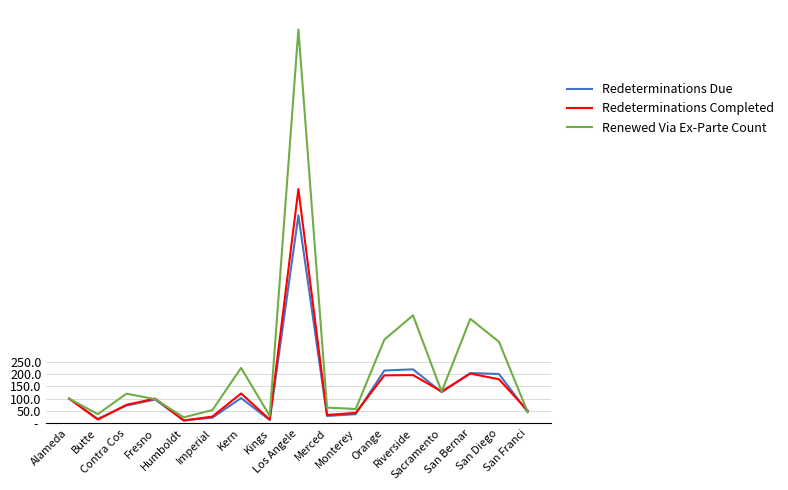

What are all the series names shown in the legend?

Redeterminations Due, Redeterminations Completed, Renewed Via Ex-Parte Count